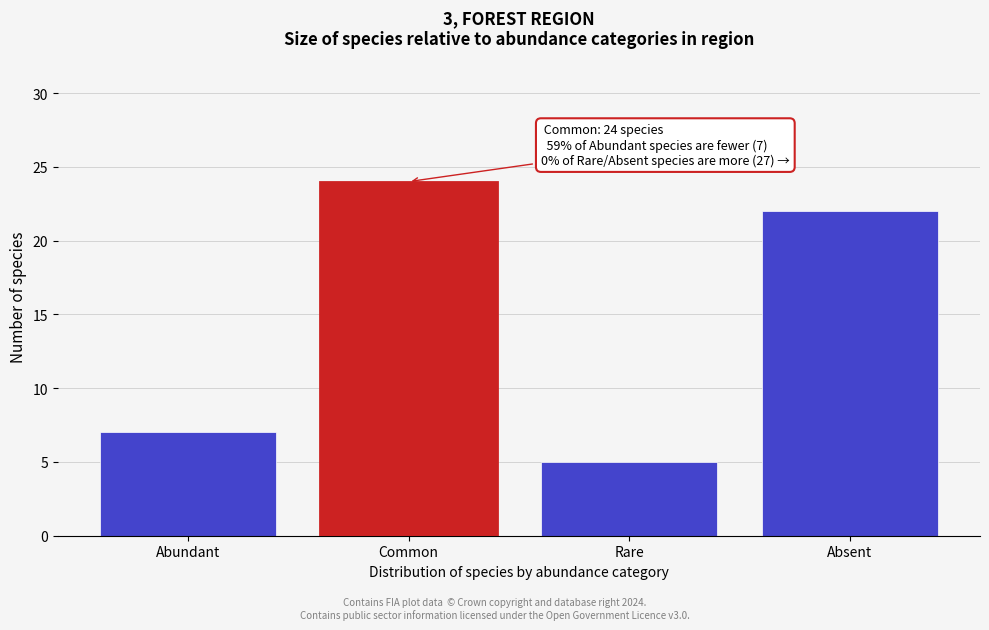

Reading left to right, transcribe all the data shown in this chart.

Abundant=7	Common=24	Rare=5	Absent=22